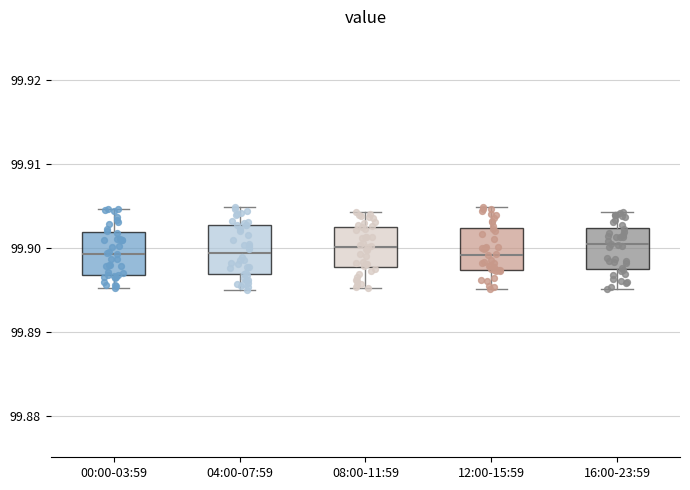

Where does the upper whisker of the box for 16:00-23:59 end on the y-axis? The values are not printed on the chart, so give them approximately, as read against the axis.

99.904